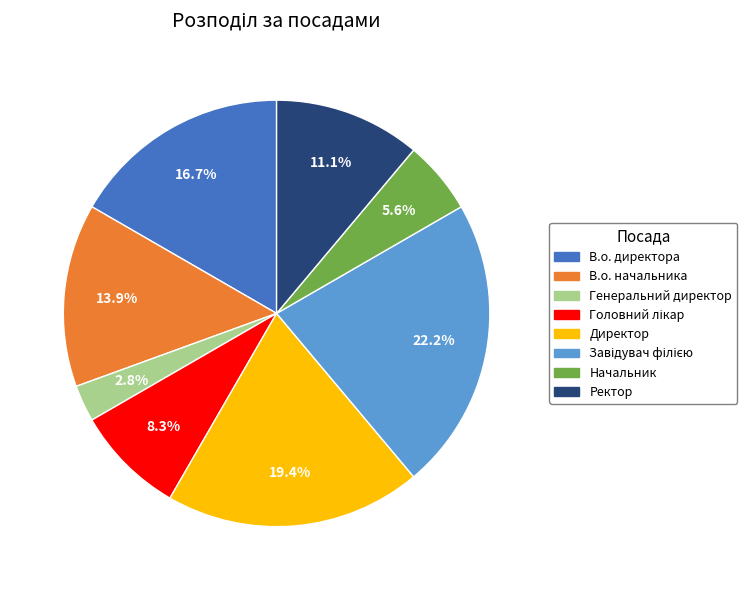

True or false: Начальник accounts for 6% of the total.

True